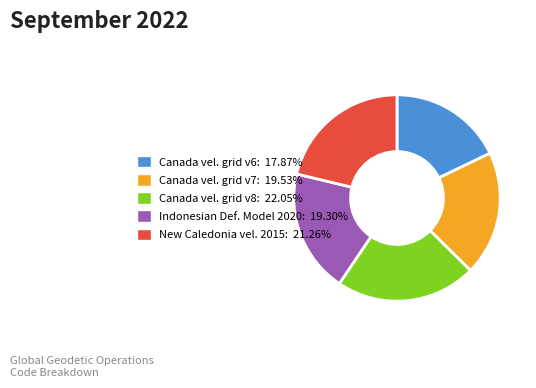

Is there any slice that represents more than half of the pie?

No